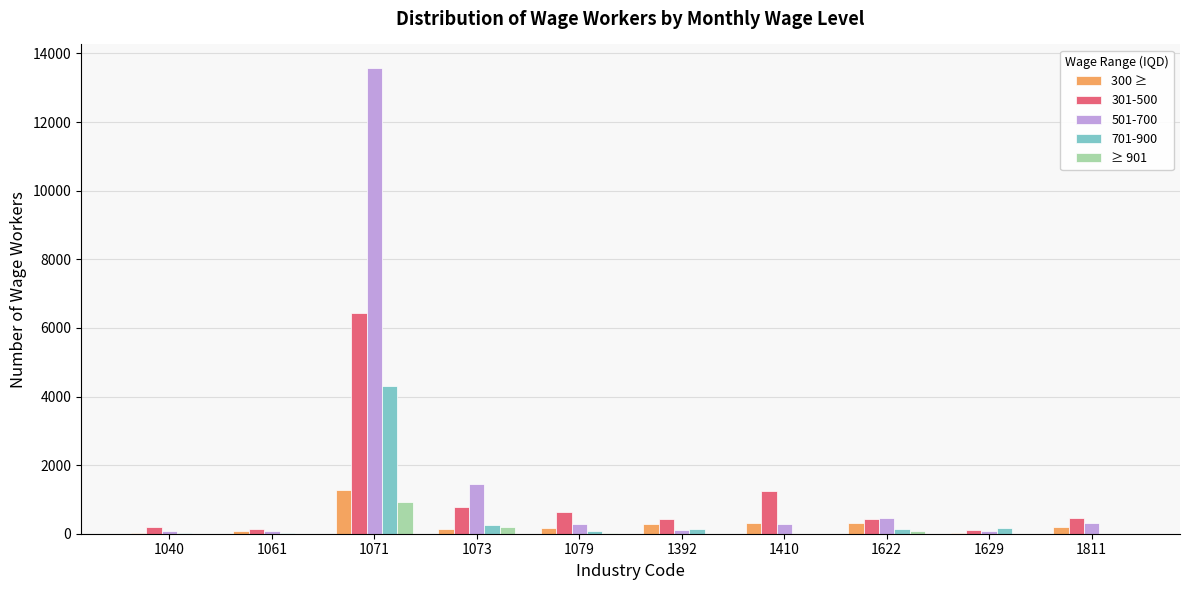

Does the chart contain stacked bars?

No